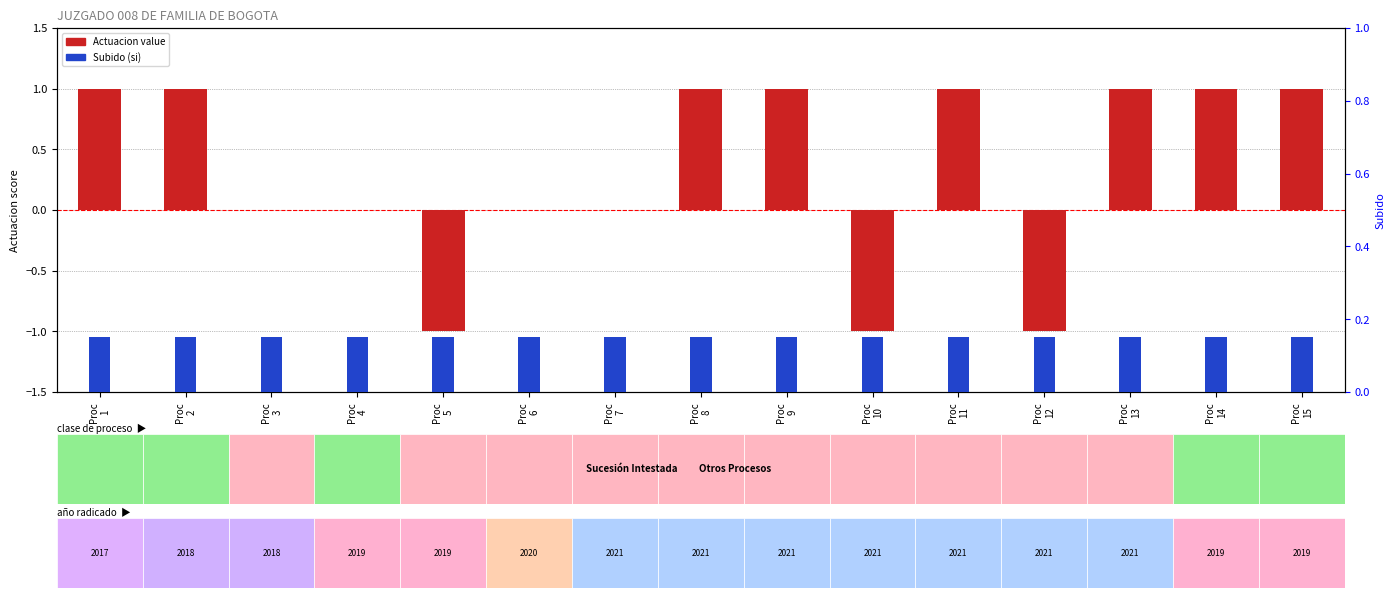

What is the value of the Subido bar at the 11th from the left?

0.1